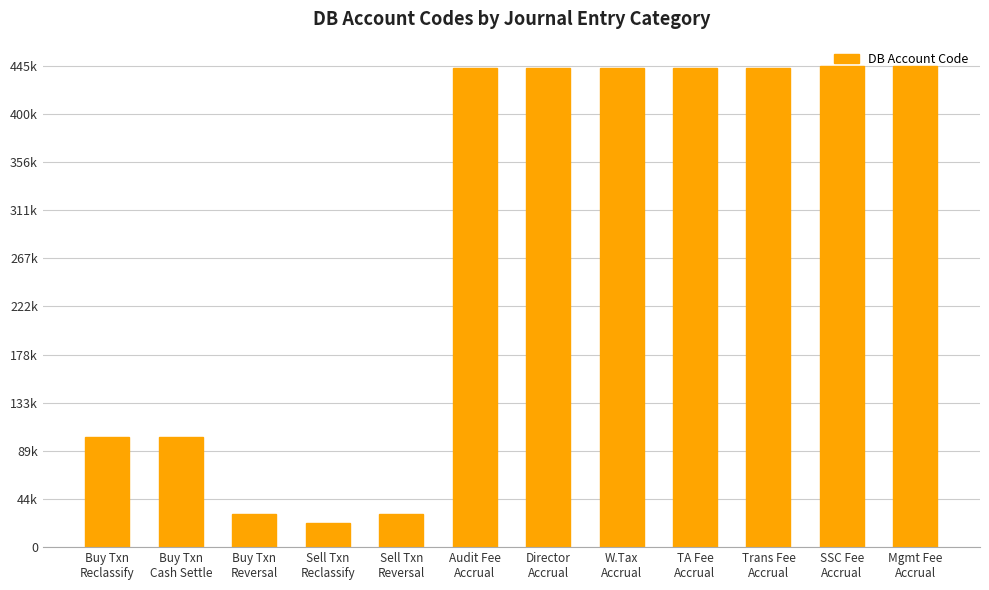

Which label corresponds to the smallest value in the chart?

Sell Txn
Reclassify